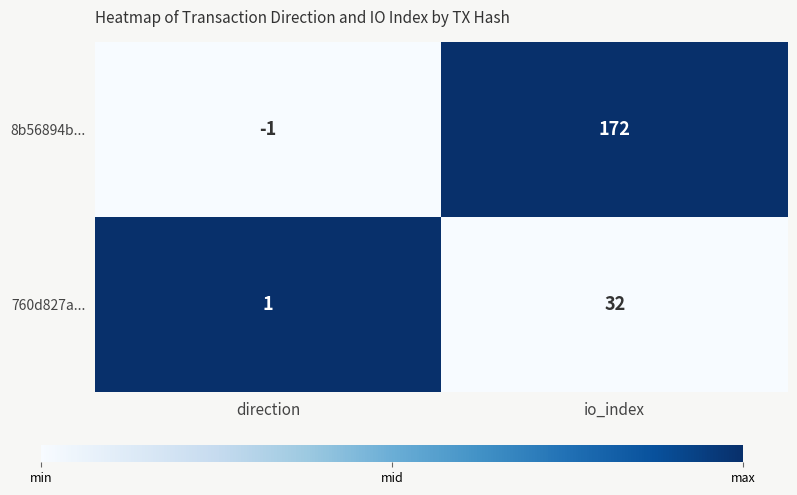

How many series are shown in this chart?

2